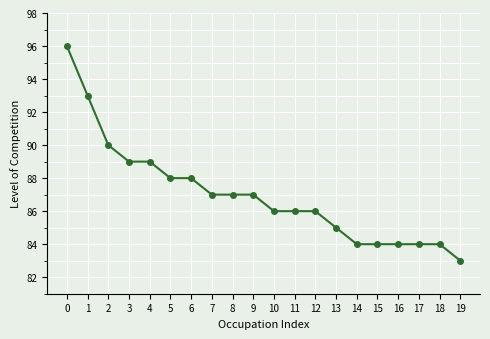

How many lines are shown in the chart?

1